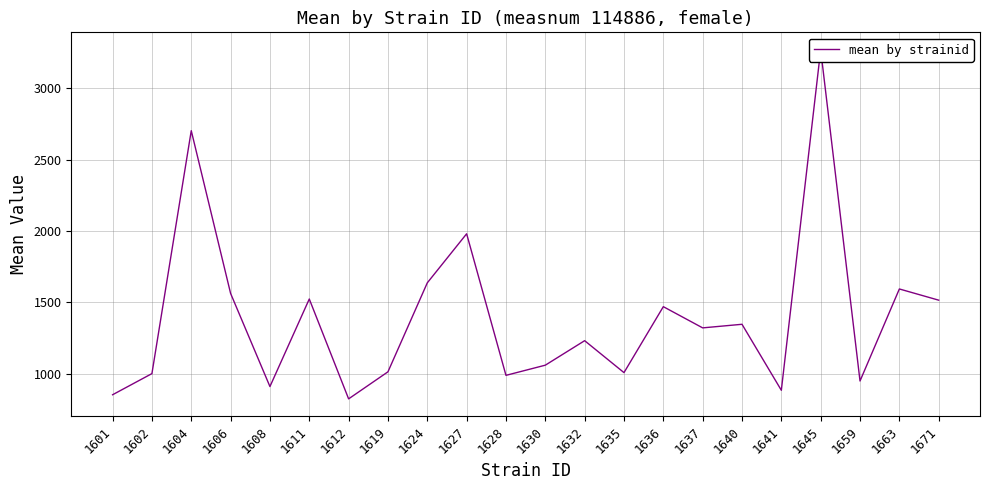

At which label is the value closest to 2046?

1627